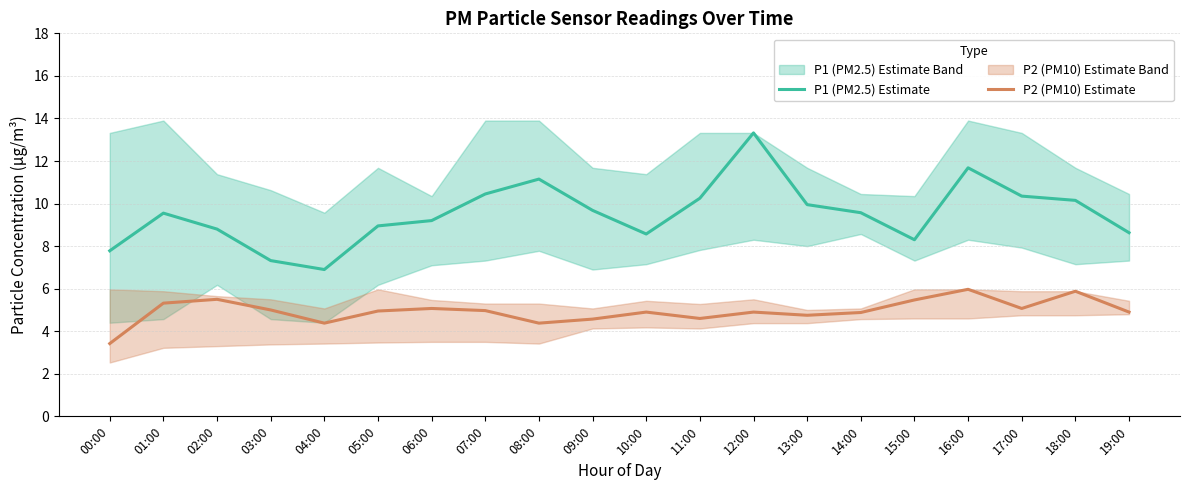

At which category does P2 (PM10) Estimate reach its first local valley?

04:00